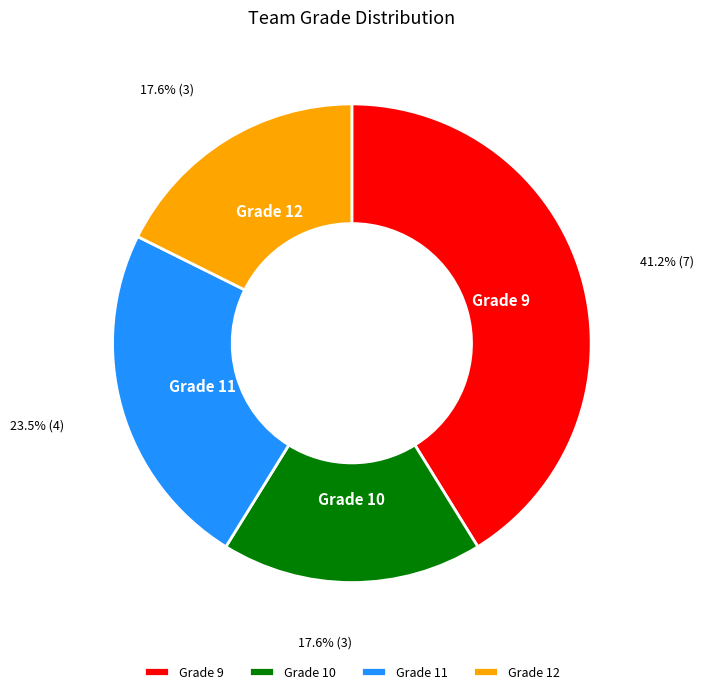

Between Grade 11 and Grade 9, which is larger?

Grade 9